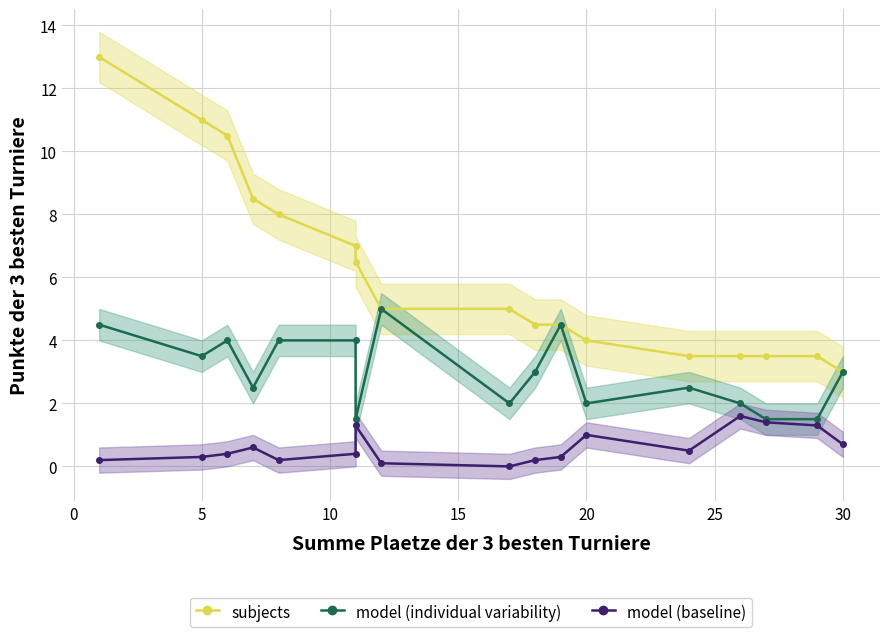

At 30, list the series in order from smallest to largest.

model (baseline), subjects, model (individual variability)